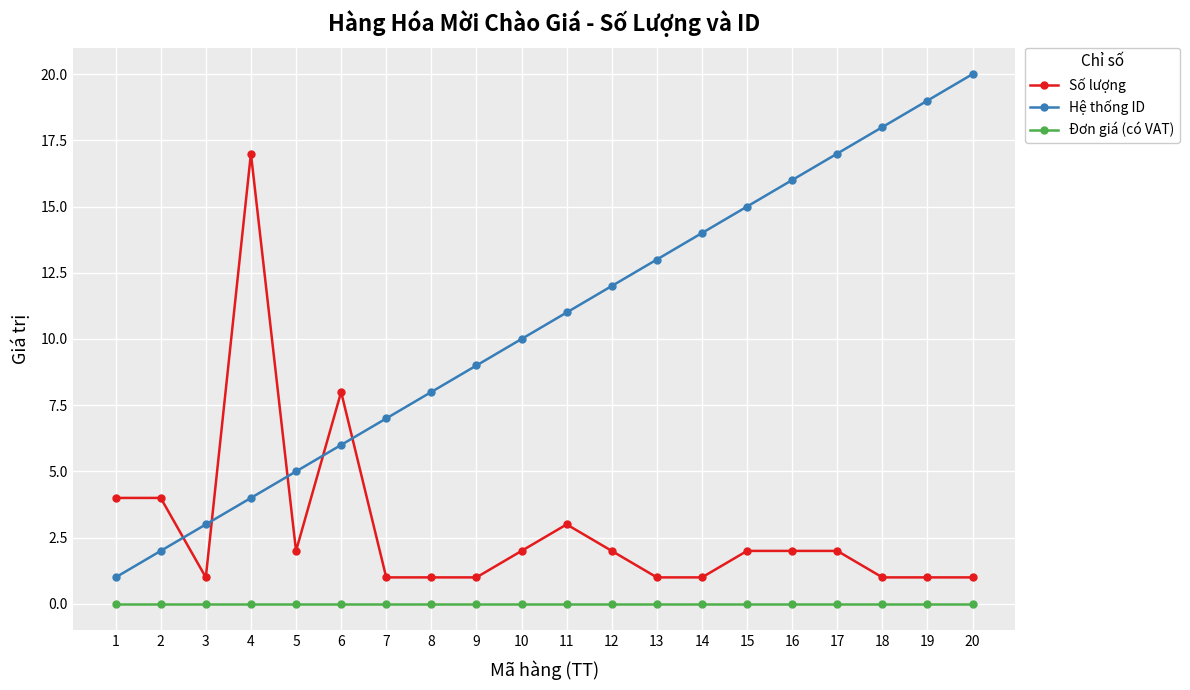

True or false: Hệ thống ID has a value of 1 at 7.

False